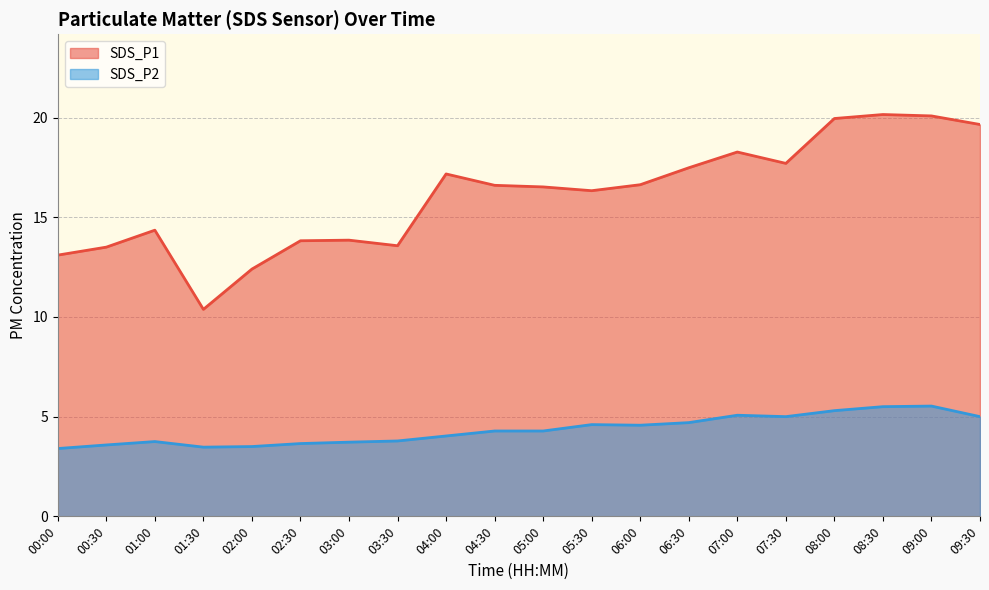

What is the minimum value shown in the chart?

3.4